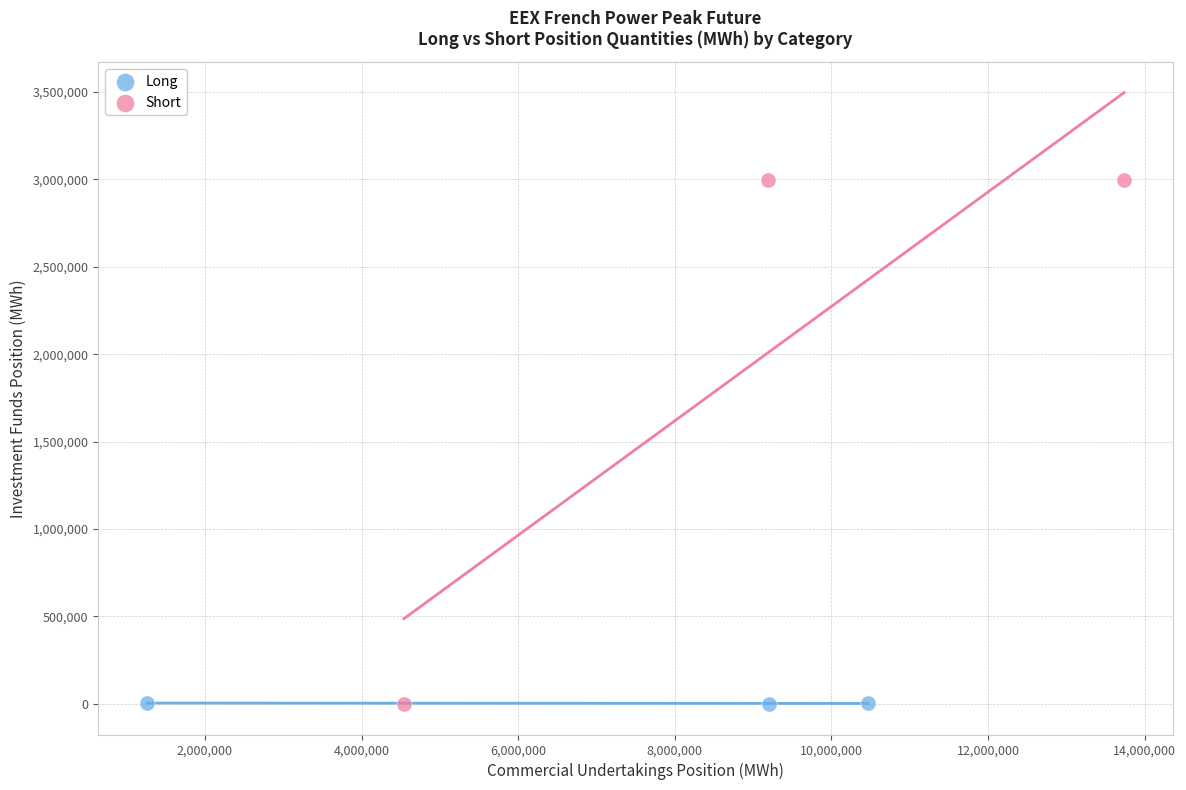

Which series has the largest Y range (max minus min)?

Short